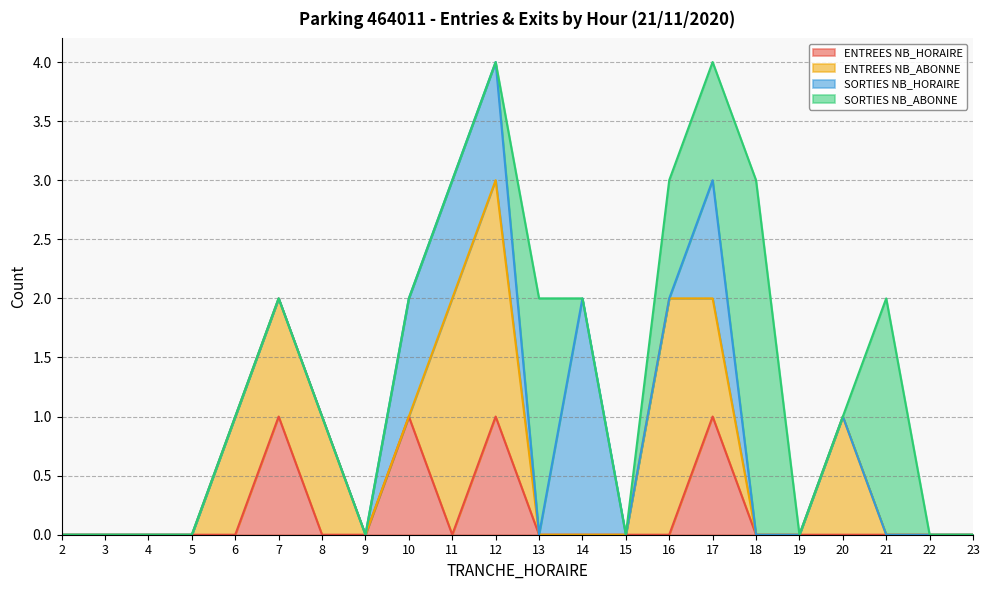

How many positive values does the SORTIES NB_HORAIRE series have?

5